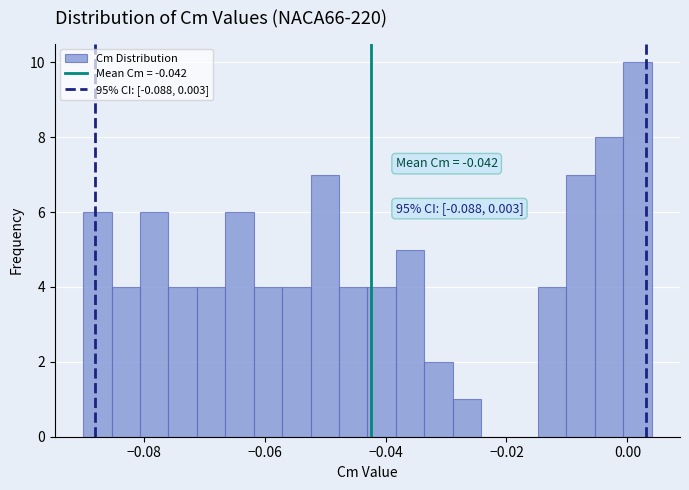

Around what value on the x-axis is the tallest bar? Give the approximate position of its centre, as read against the axis.

0.002